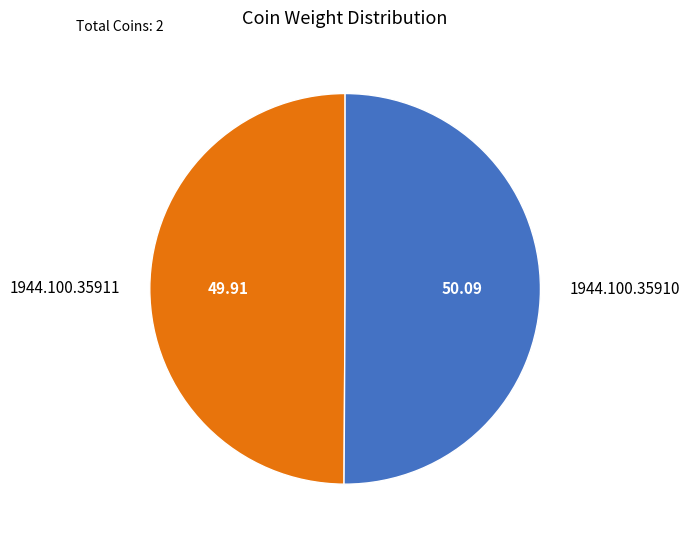

Approximately how many times larger is the value at 1944.100.35911 compared to 1944.100.35910?

1.0